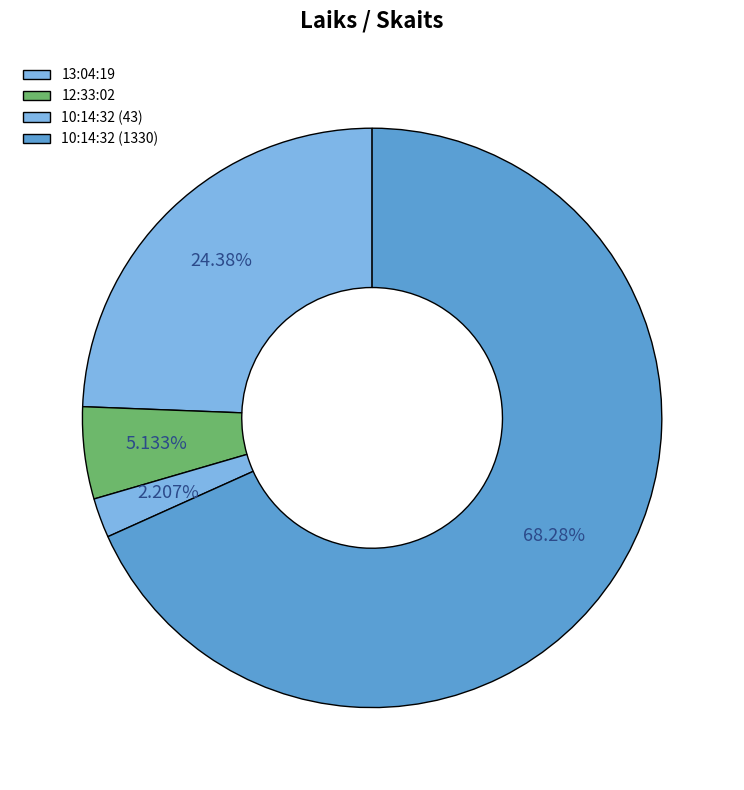

What is the largest slice in the pie chart?

10:14:32 (1330)